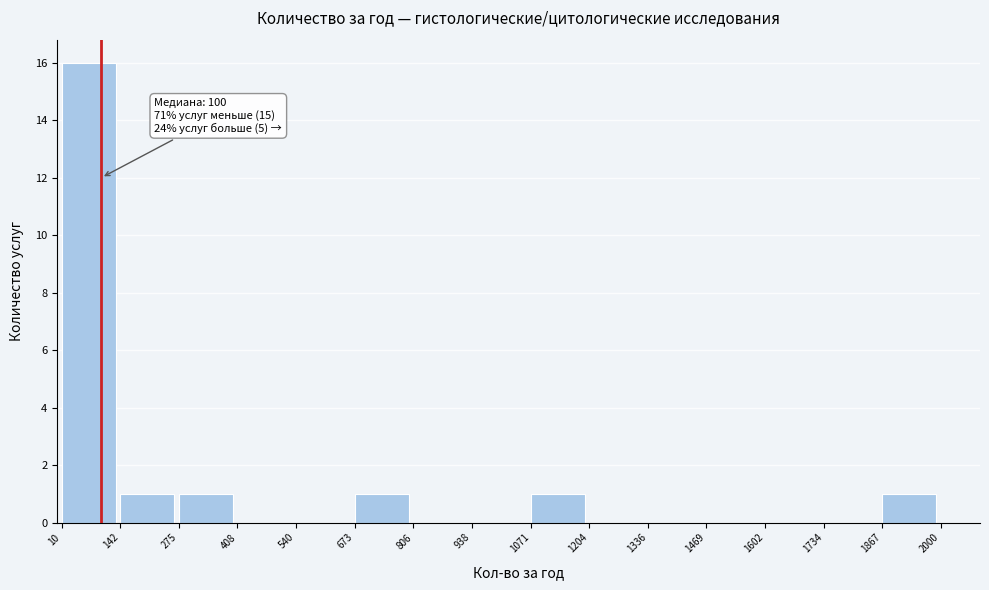

Over which range of the x-axis is the bar tallest?

10 to 142